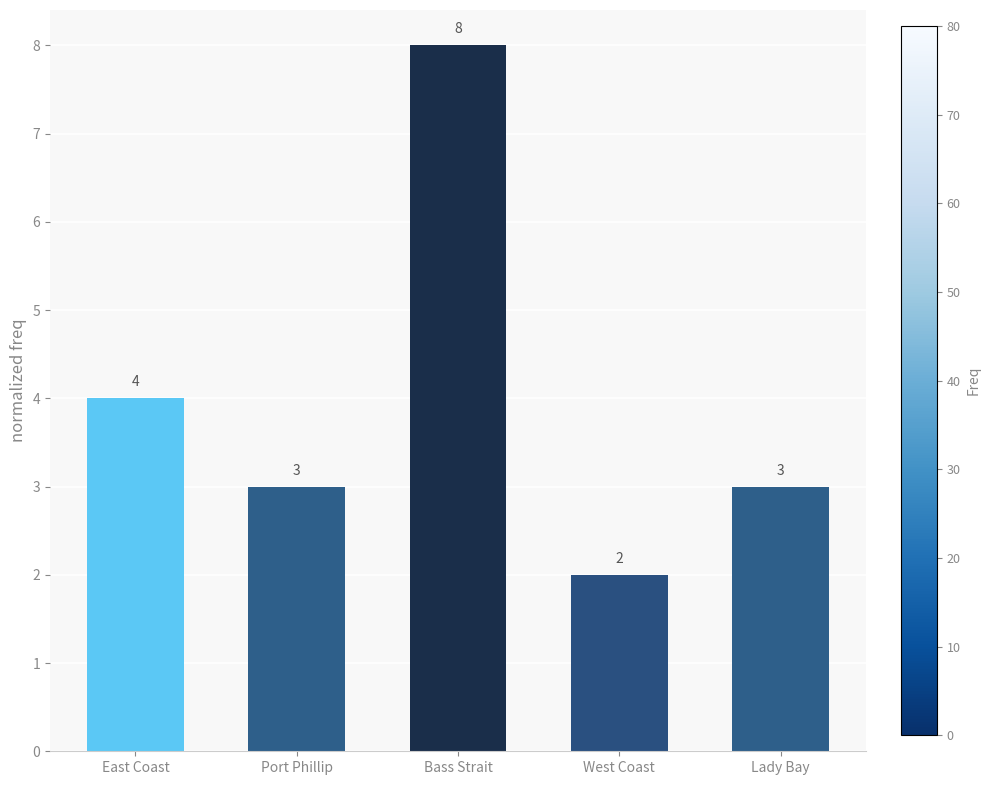

What value does the data have at Port Phillip?

3